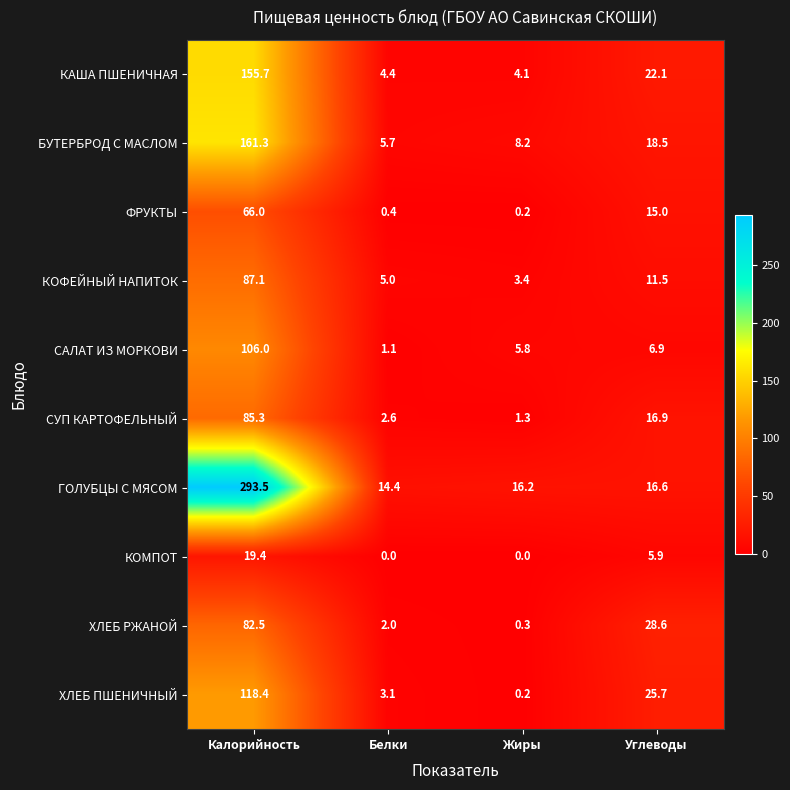

What is the sum of the КОМПОТ values at Калорийность and Белки?

19.4